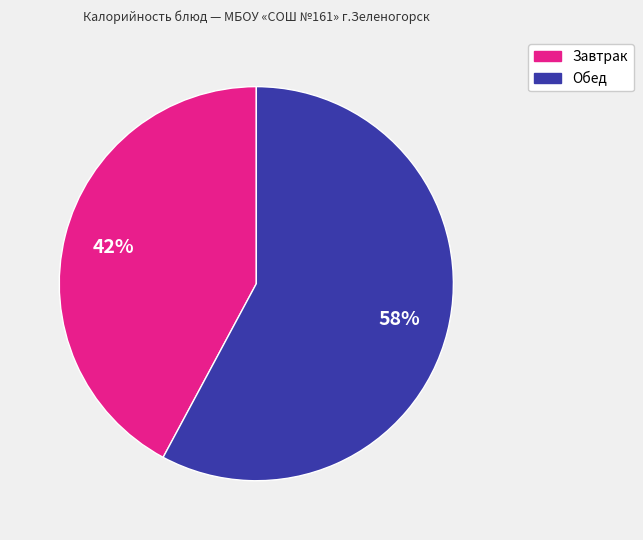

Approximately how many times larger is the value at Обед compared to Завтрак?

1.4